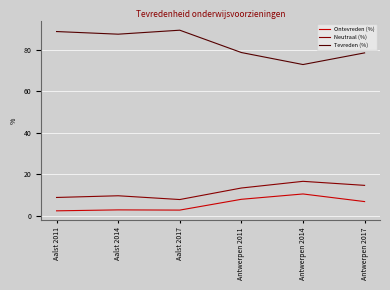

Is it true that Ontevreden (%) equals 10.5 at Antwerpen 2014?

True